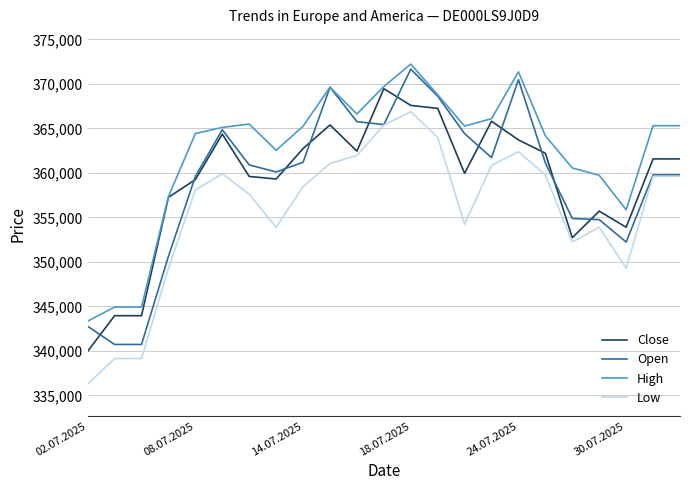

What is the smallest value displayed?

336264